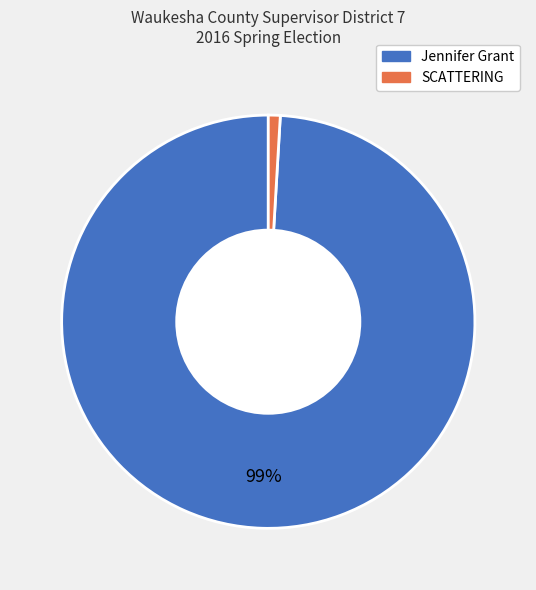

Is there a majority slice in this chart?

Yes